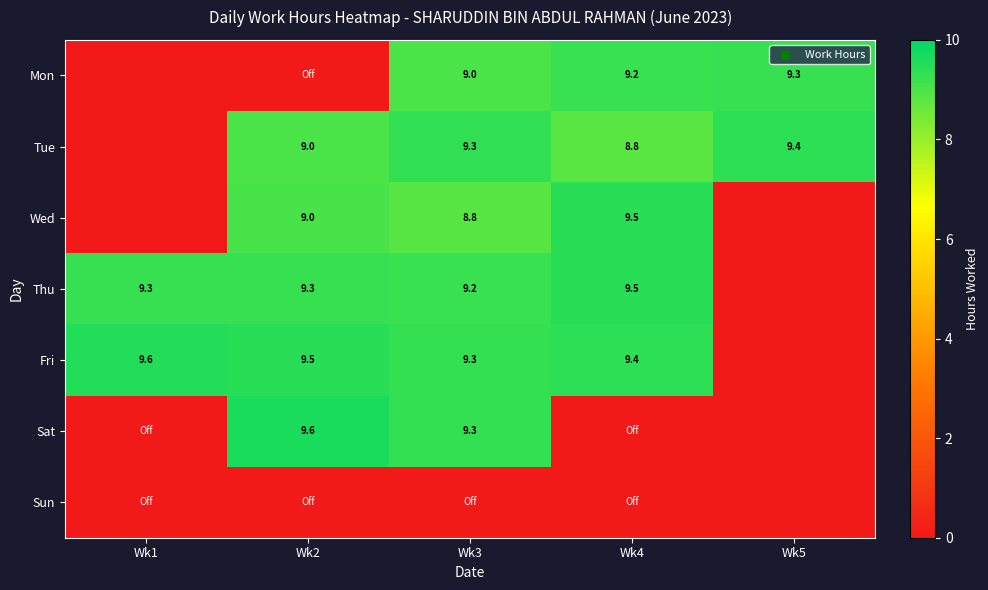

How many data points does each series have?

5